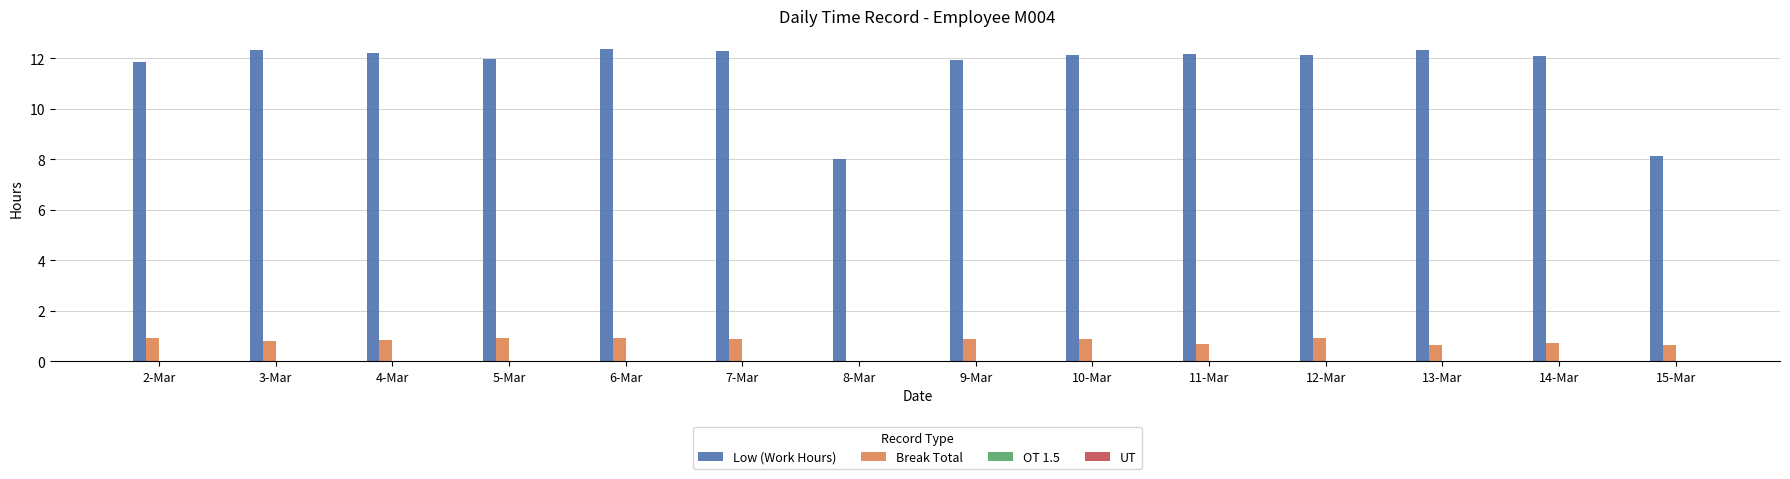

What is the greatest value displayed?

12.4